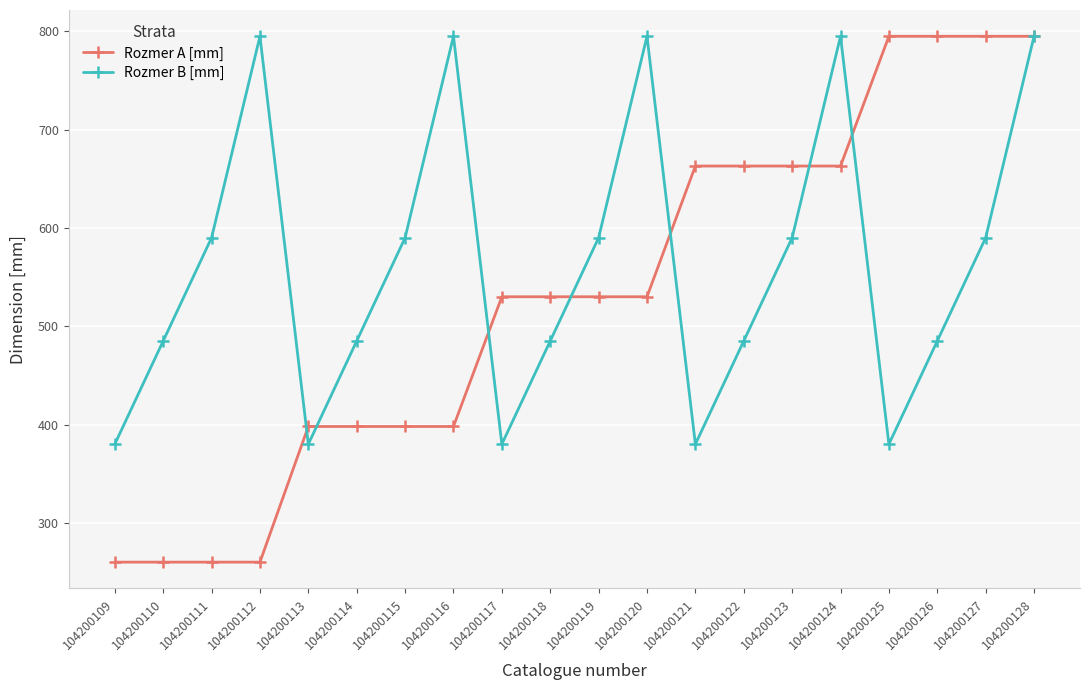

At 104200117, list the series in order from smallest to largest.

Rozmer B [mm], Rozmer A [mm]